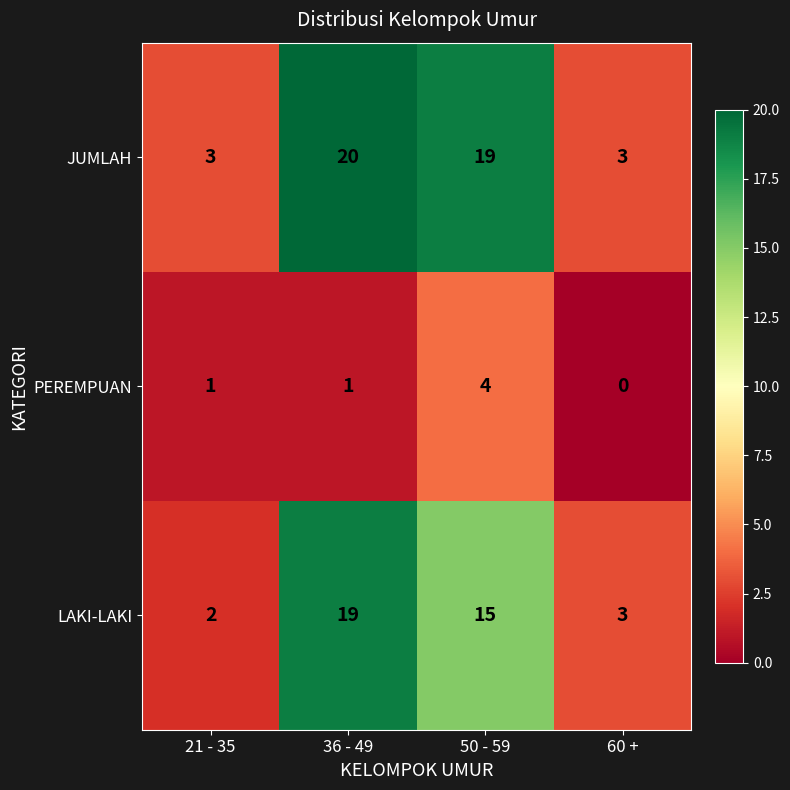

Reading left to right, what are all the values shown in this chart?

JUMLAH: 3	20	19	3
PEREMPUAN: 1	1	4	0
LAKI-LAKI: 2	19	15	3